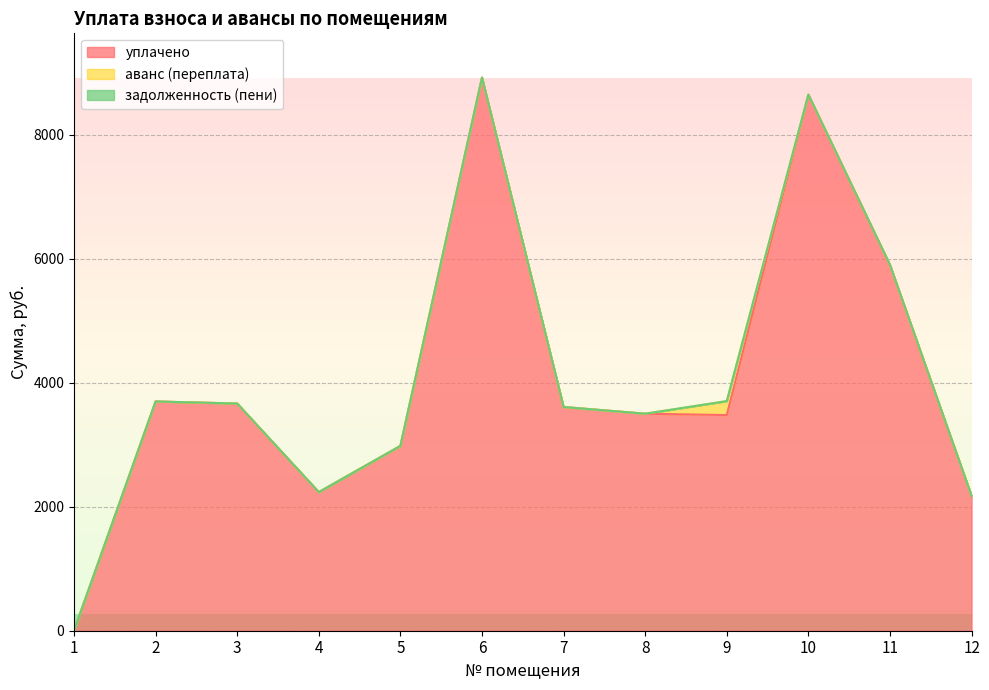

True or false: задолженность (пени) and уплачено intersect in this chart.

False